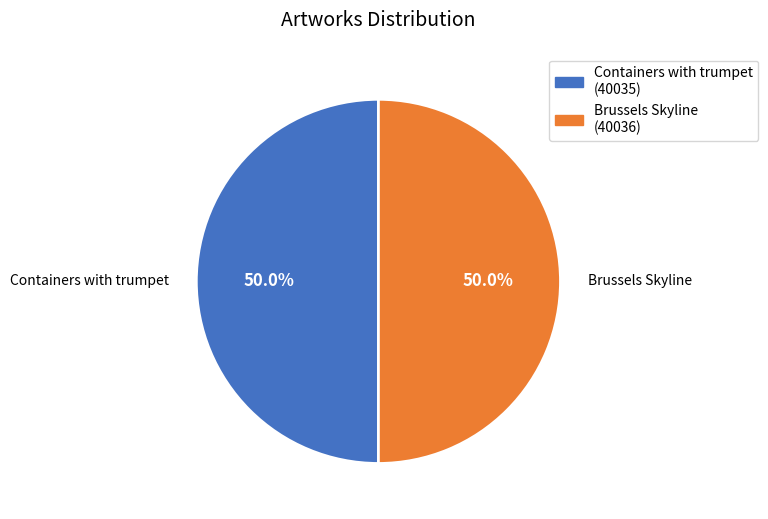

What is the ratio of the value at Containers with trumpet to the value at Brussels Skyline?

1.0